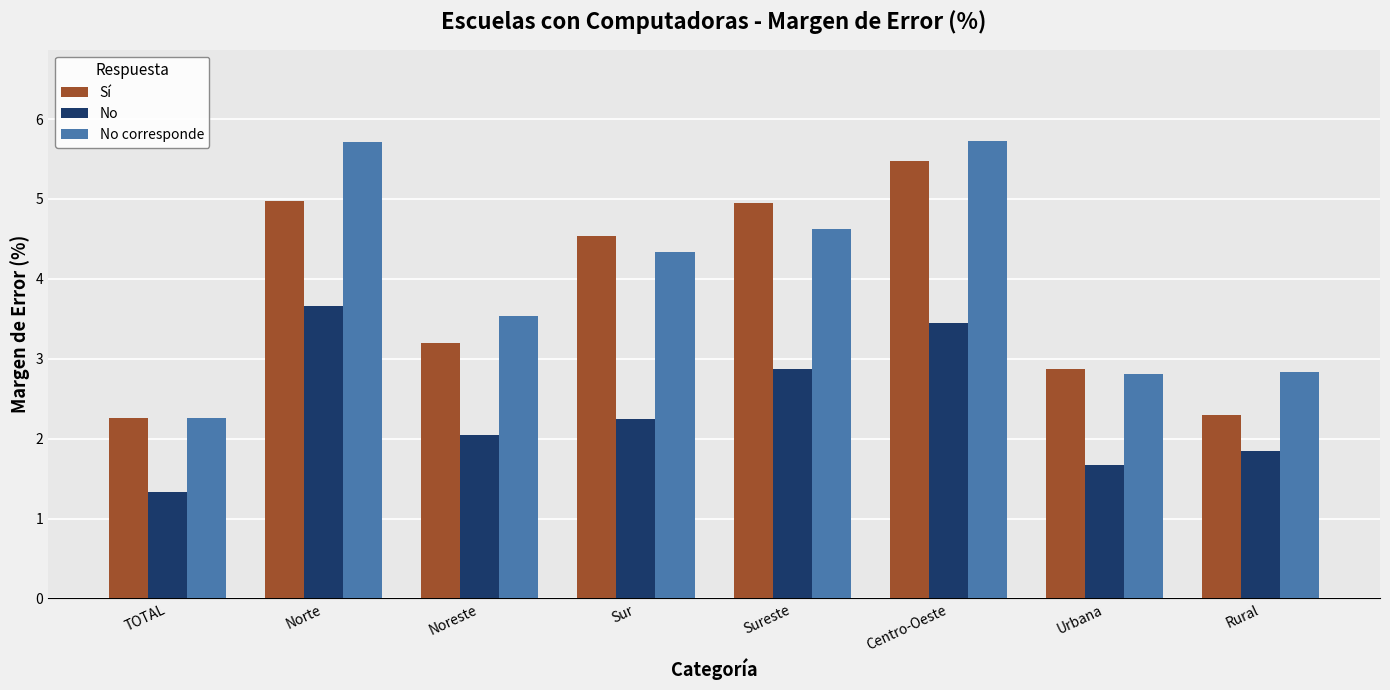

What is the highest value of the No corresponde series?

5.7